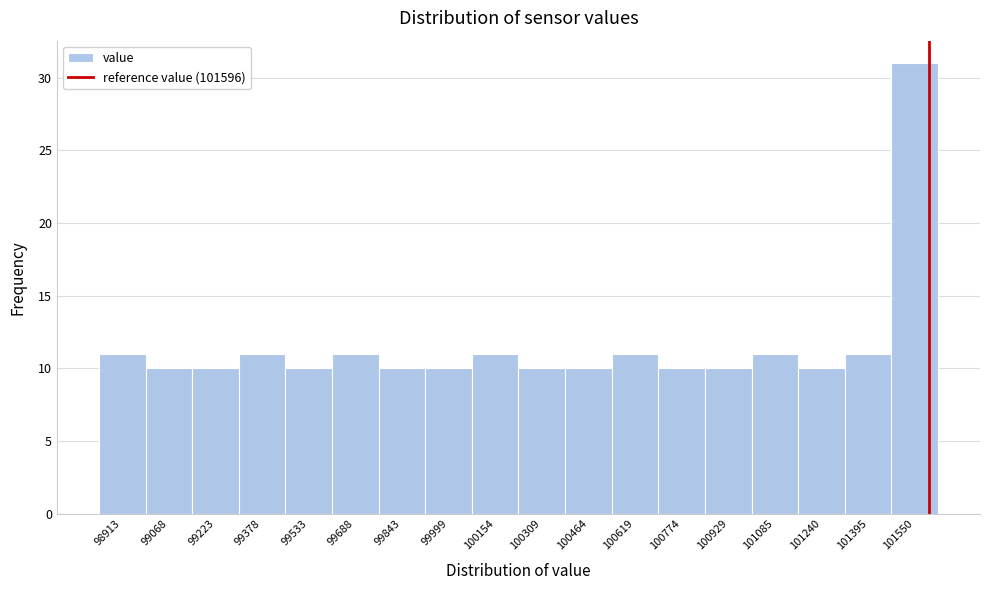

Reading left to right, list every bar in this chart as the range it spans on the x-axis followed by its height. Neither the bar edges nor the heights are printed on the chart, so give them approximately, as read against the axes.

98840 to 99000: 11
99000 to 99140: 10
99140 to 99300: 10
99300 to 99460: 11
99460 to 99620: 10
99620 to 99760: 11
99760 to 99920: 10
99920 to 100080: 10
100080 to 100240: 11
100240 to 100380: 10
100380 to 100540: 10
100540 to 100700: 11
100700 to 100860: 10
100860 to 101000: 10
101000 to 101160: 11
101160 to 101320: 10
101320 to 101480: 11
101480 to 101620: 31